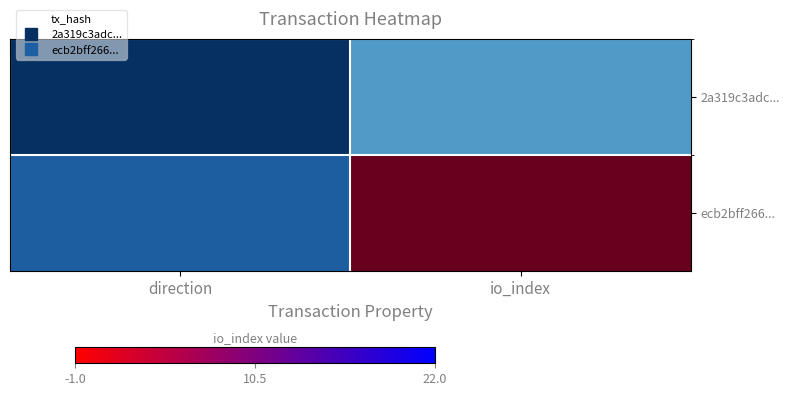

Reading right to left, transcribe all the data shown in this chart.

2a319c3adc...: io_index=4	direction=-1
ecb2bff266...: io_index=22	direction=1